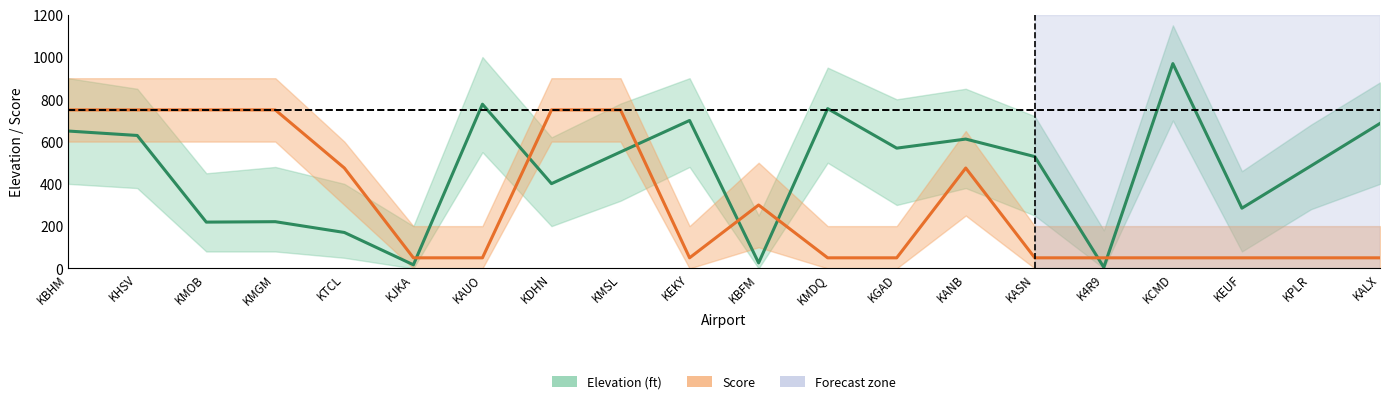

Reading left to right, transcribe all the data shown in this chart.

Elevation (ft): 650	629	219	221	170	17	777	401	551	700	26	756	569	612	529	5	969	285	485	686
Score: 750	750	750	750	475	50	50	750	750	50	300	50	50	475	50	50	50	50	50	50